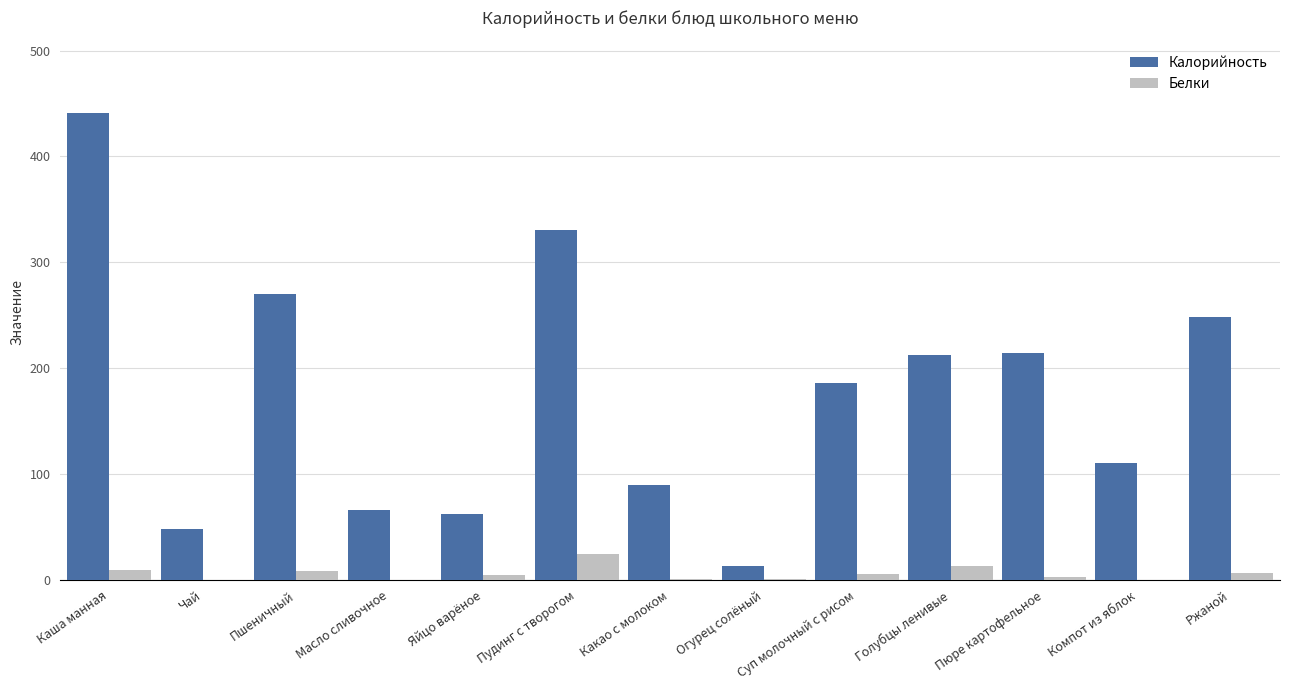

True or false: Калорийность has a value of 84.9 at Ржаной.

False